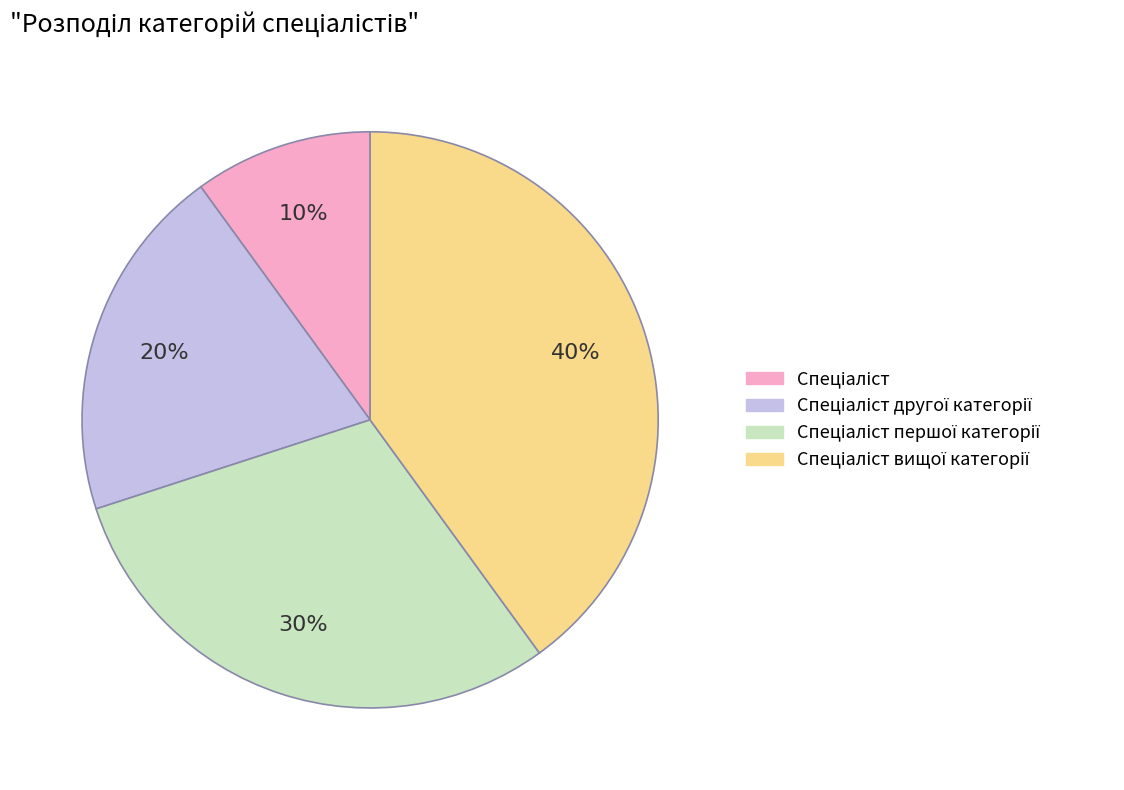

Is there a majority slice in this chart?

No